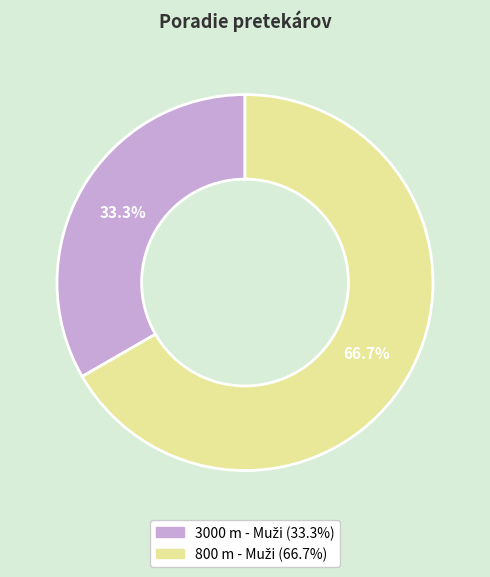

Is there a majority slice in this chart?

Yes